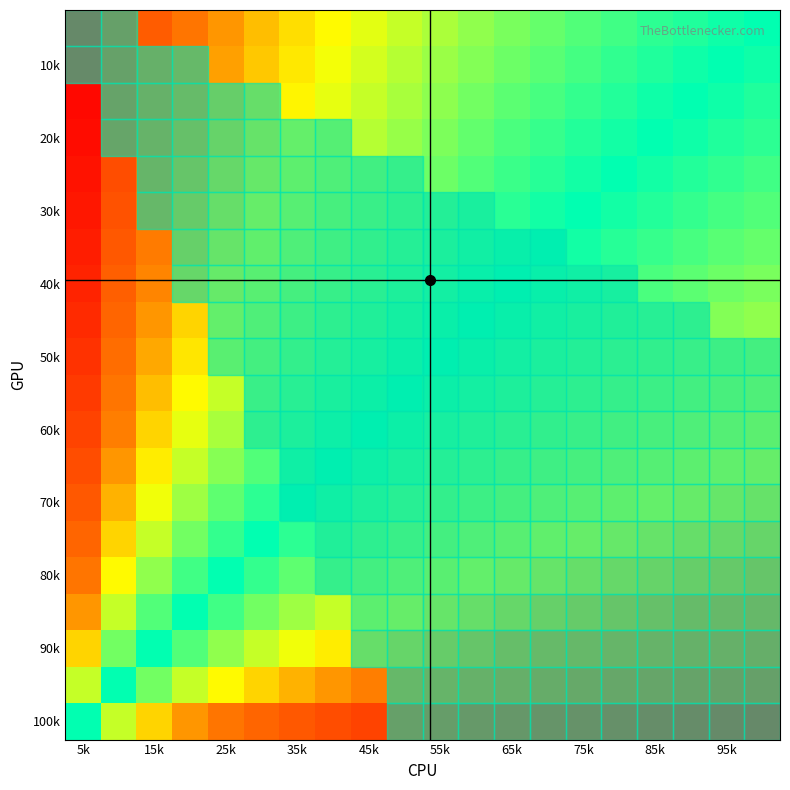

Which series has the largest range (max minus min)?

40k